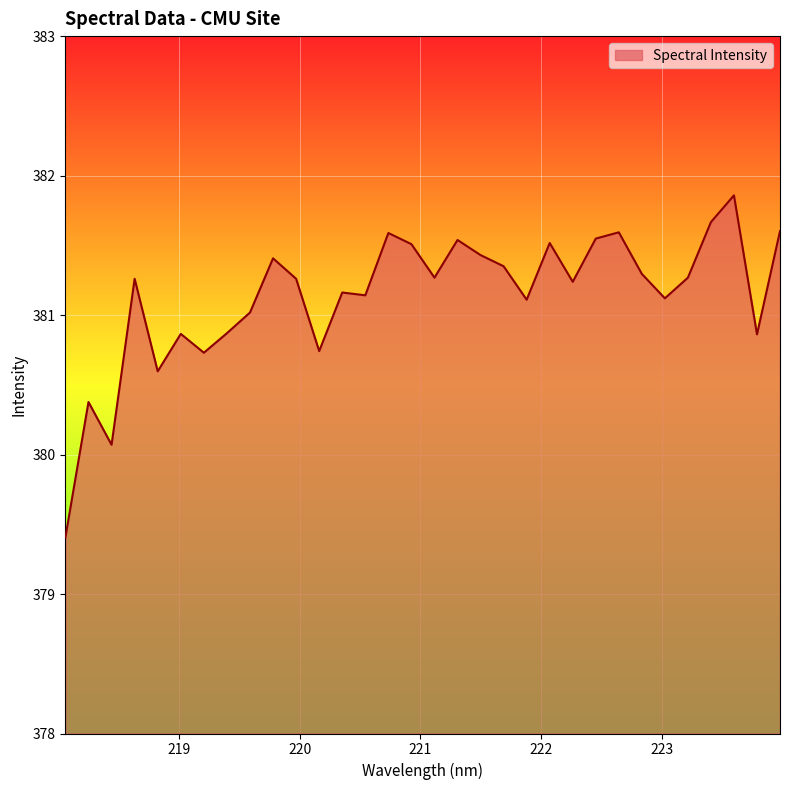

What is the maximum value shown in the chart?

381.9